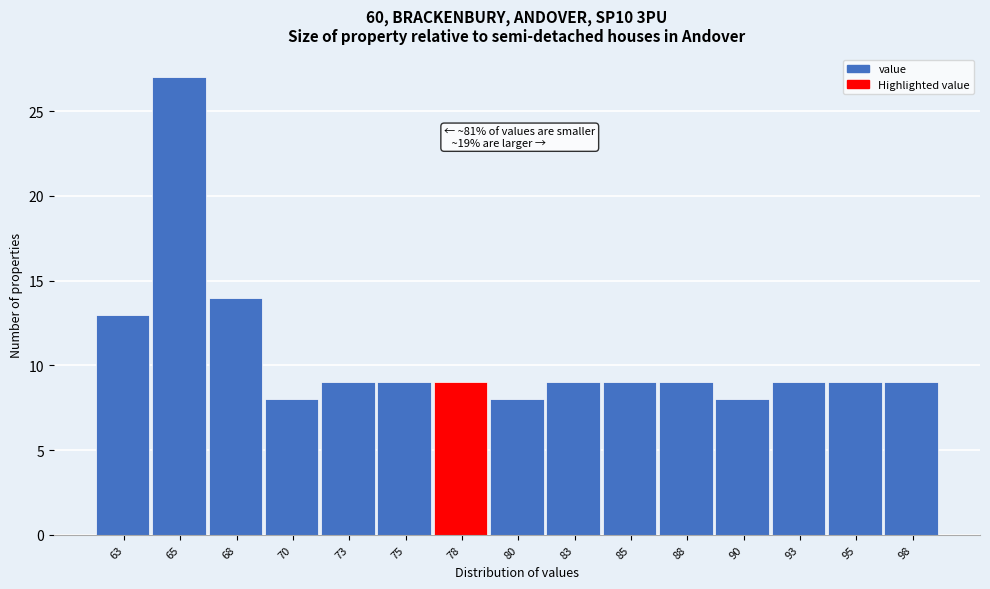

Reading left to right, transcribe all the data shown in this chart.

13	27	14	8	9	9	9	8	9	9	9	8	9	9	9